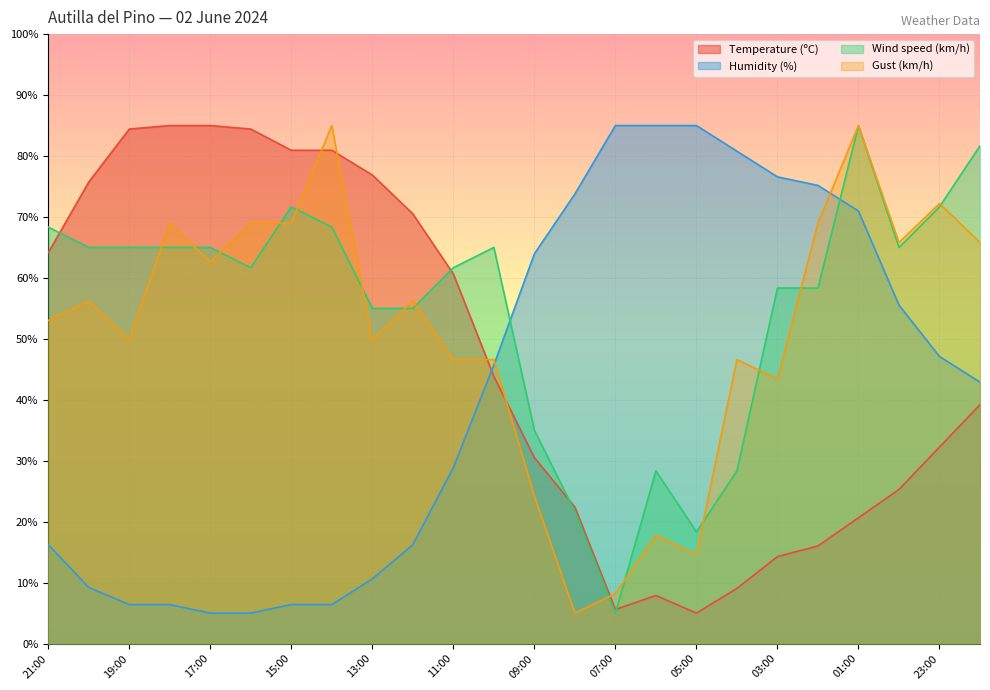

How many lines are shown in the chart?

4